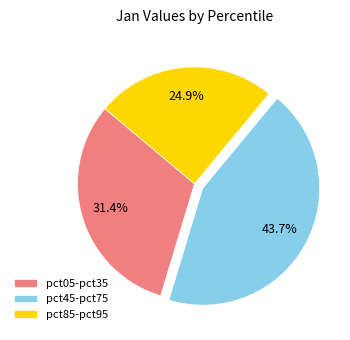

Does pct85-pct95 represent more than half of the total?

No